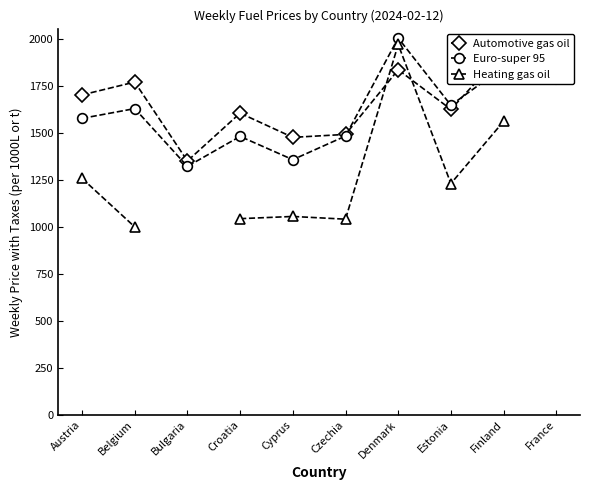

Between Belgium and Denmark, which series saw the biggest shift?

Heating gas oil